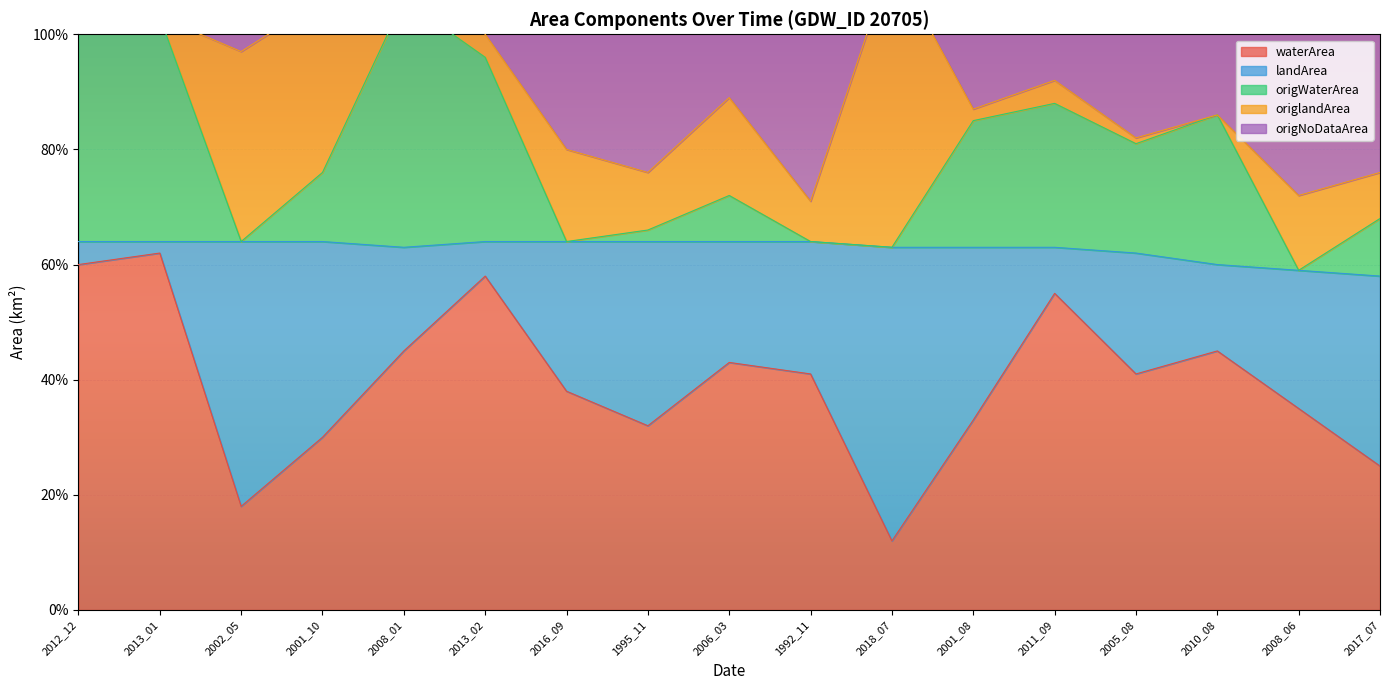

The value of waterArea at 2012_12 is 0.2. True or false?

False